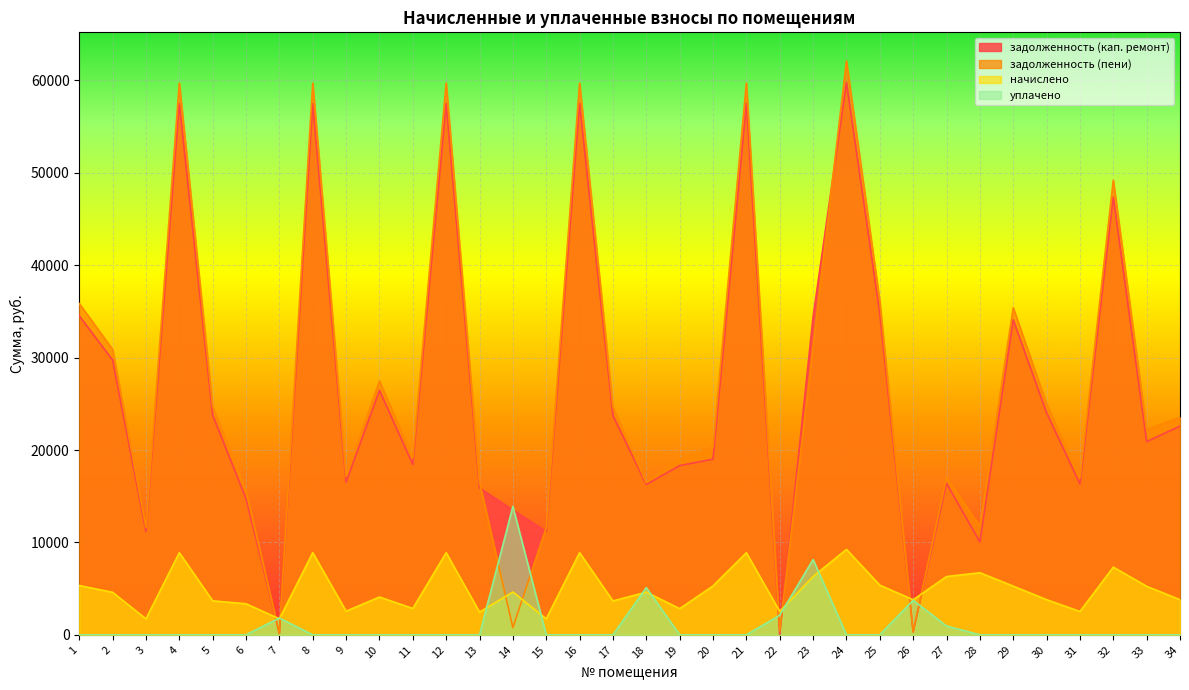

True or false: уплачено and задолженность (кап. ремонт) intersect in this chart.

True